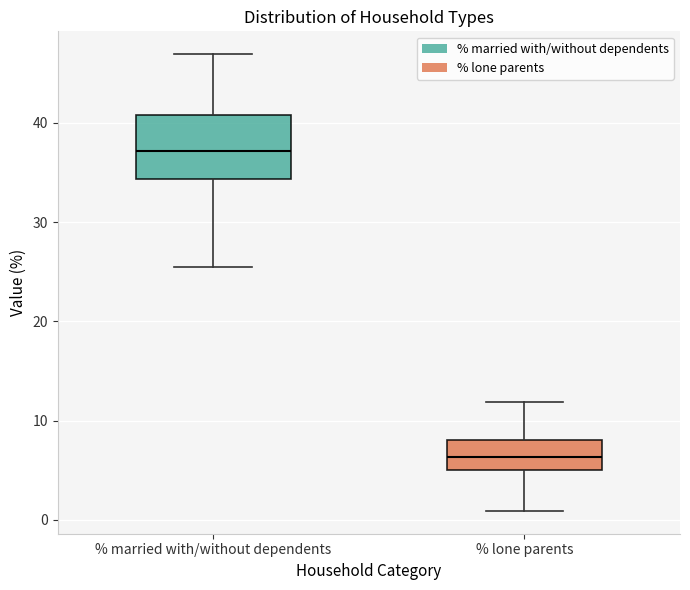

Which box is the tallest, from its lower edge to its upper edge?

% married with/without dependents